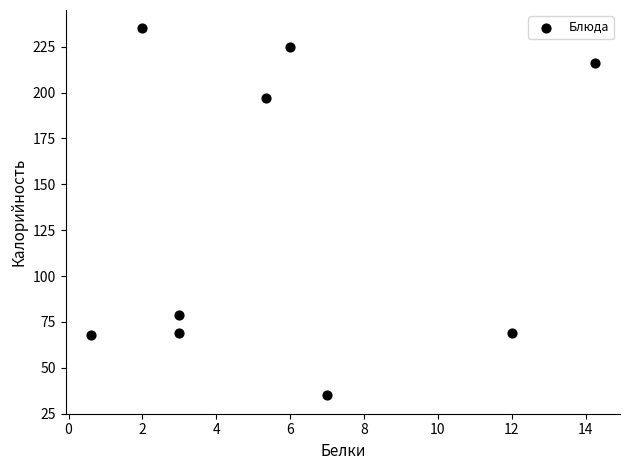

What Y value in the scatter plot is closest to 135?

79